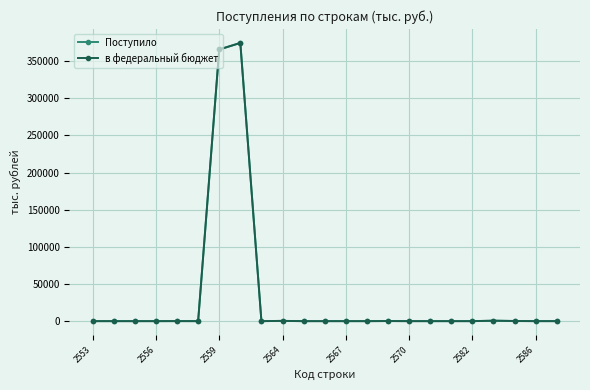

At how many categories does at least one series exceed 89374?

2